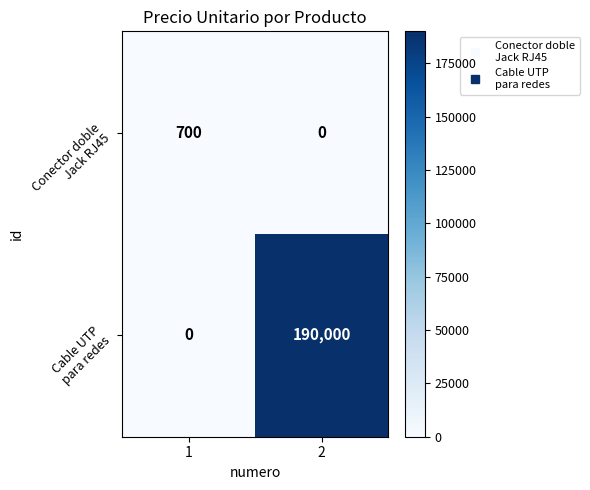

What is the total value across all series at 2?

190000